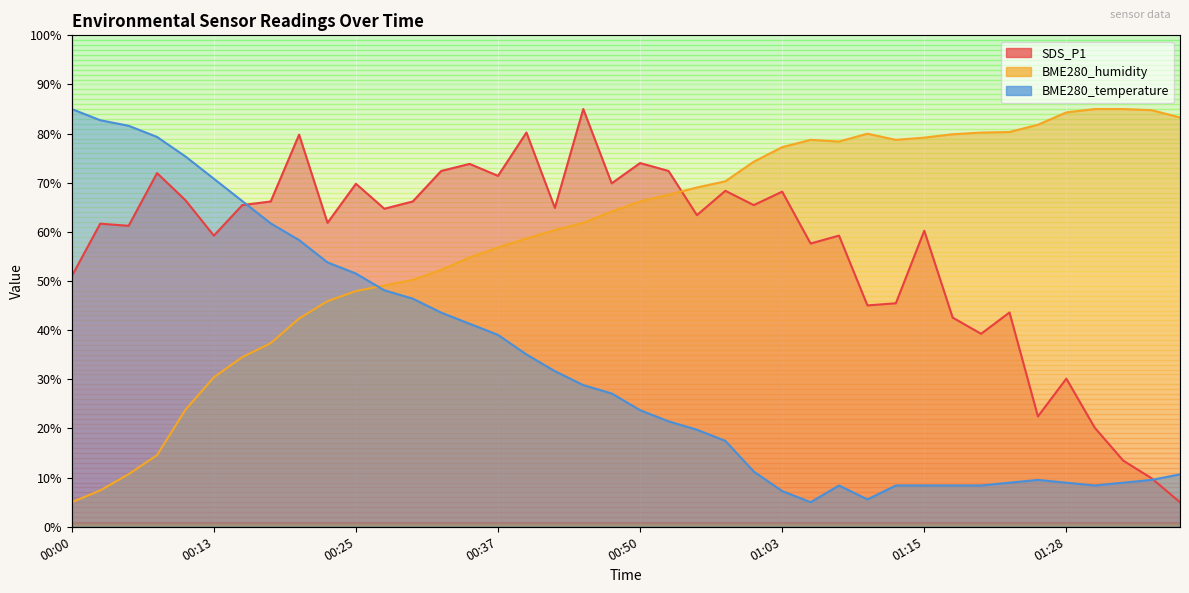

List the labels in order of SDS_P1 value, smallest first.

01:38, 01:35, 01:33, 01:30, 01:25, 01:28, 01:20, 01:18, 01:23, 01:10, 01:13, 00:00, 01:05, 00:13, 01:08, 01:15, 00:05, 00:03, 00:23, 00:55, 00:27, 00:42, 00:15, 01:00, 00:18, 00:30, 00:10, 01:03, 00:58, 00:25, 00:47, 00:37, 00:08, 00:32, 00:53, 00:35, 00:50, 00:20, 00:40, 00:45